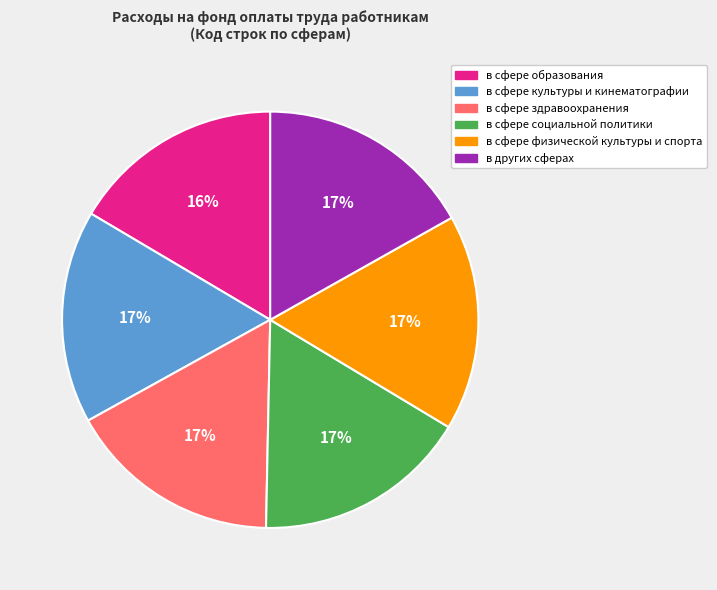

Is it true that в сфере здравоохранения is 17% of the pie?

True